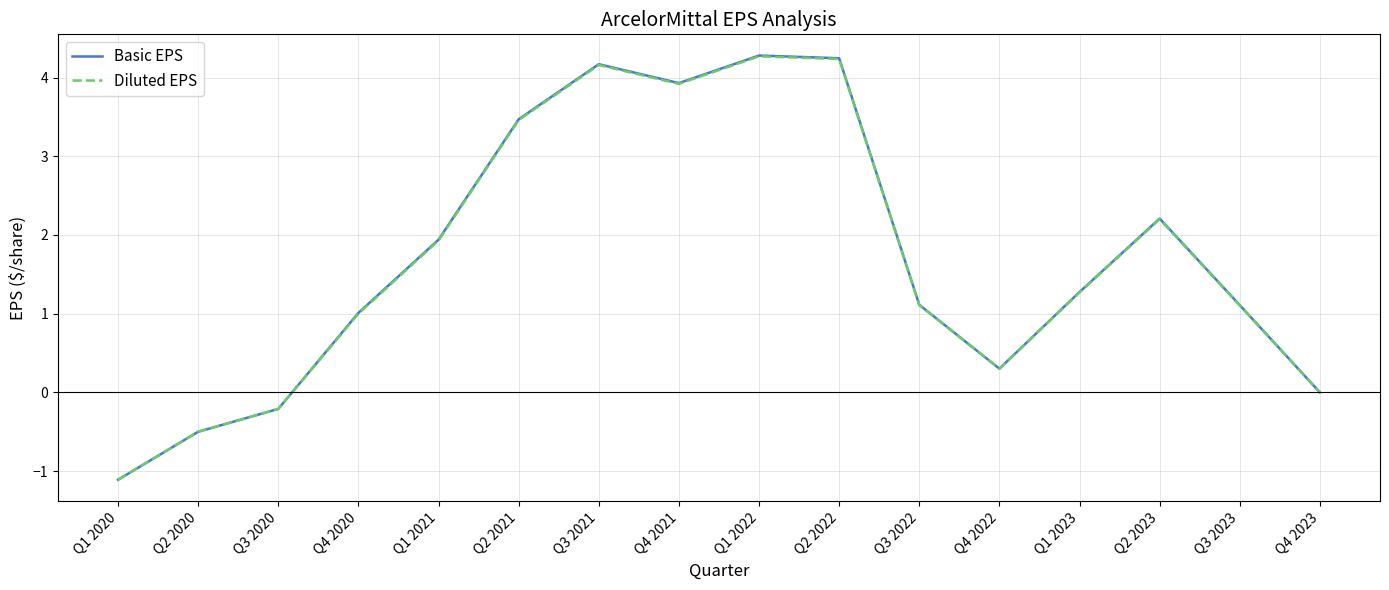

What position from the left is Q2 2020?

2